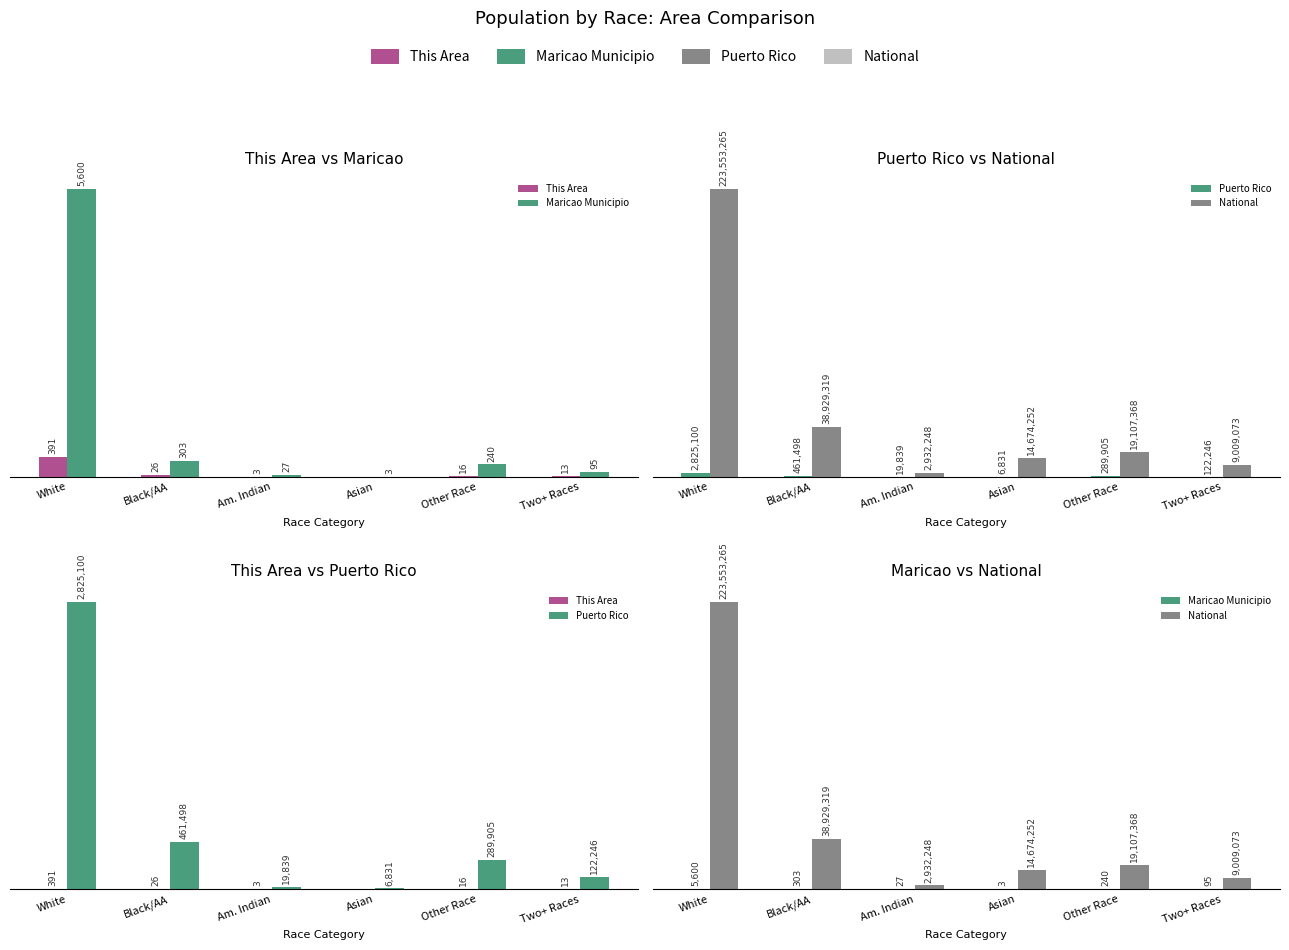

Count the number of data series in this chart.

4